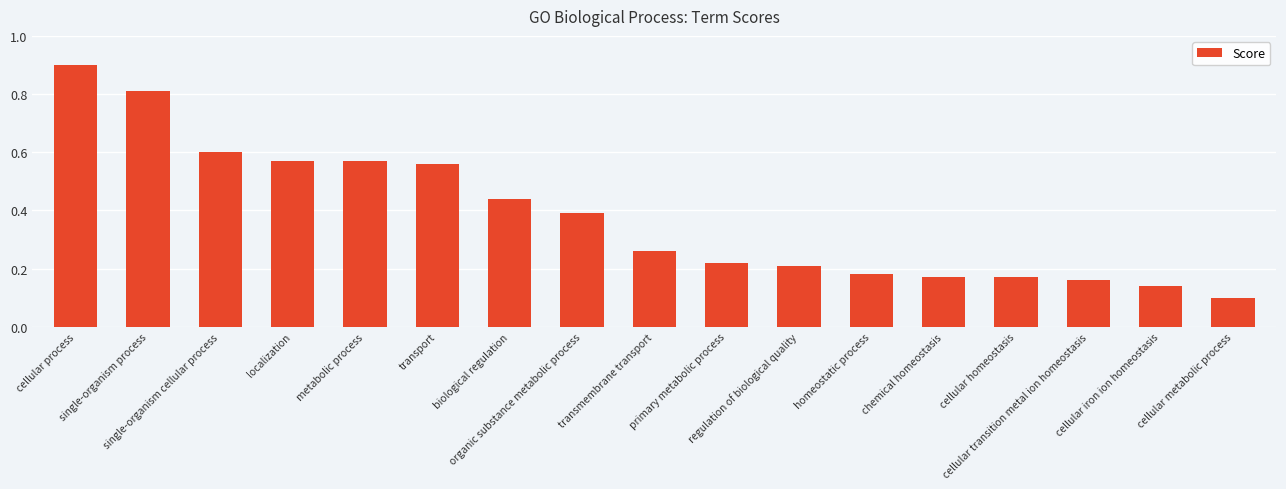

Which has a higher value, cellular iron ion homeostasis or regulation of biological quality?

regulation of biological quality